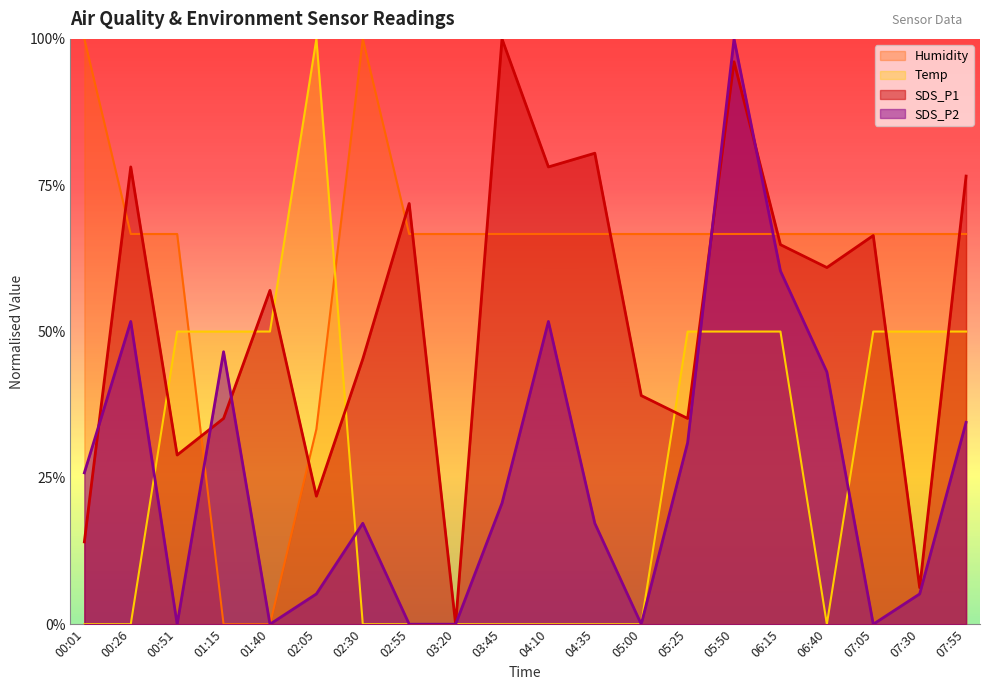

What are all the series names shown in the legend?

Humidity, Temp, SDS_P1, SDS_P2